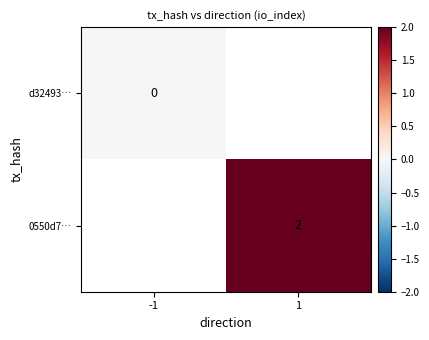

How many values in 0550d7… are above zero?

1